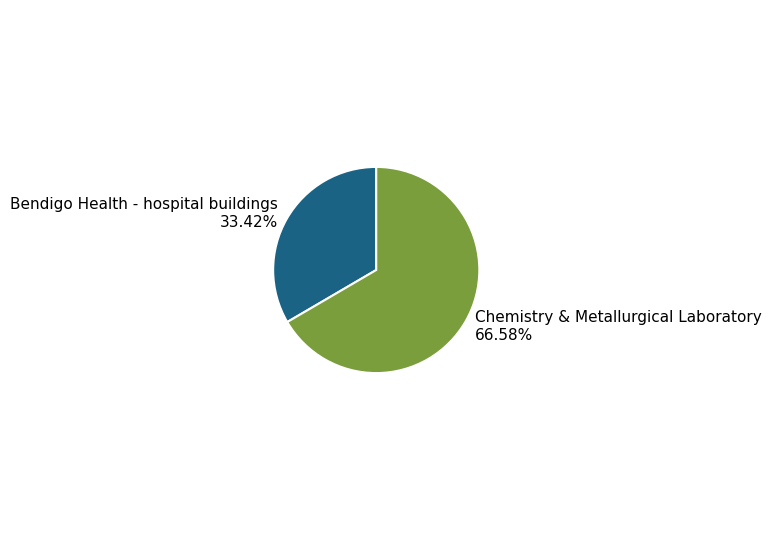

What percentage is the Bendigo Health - hospital buildings slice, to the nearest percent?

33%